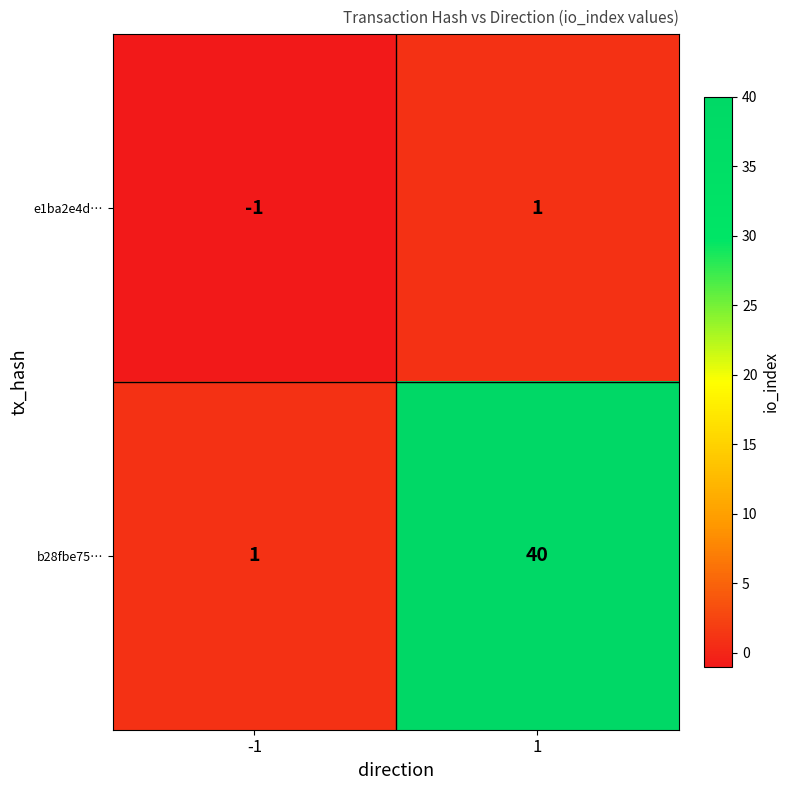

Between -1 and 1, which series saw the biggest shift?

b28fbe75…